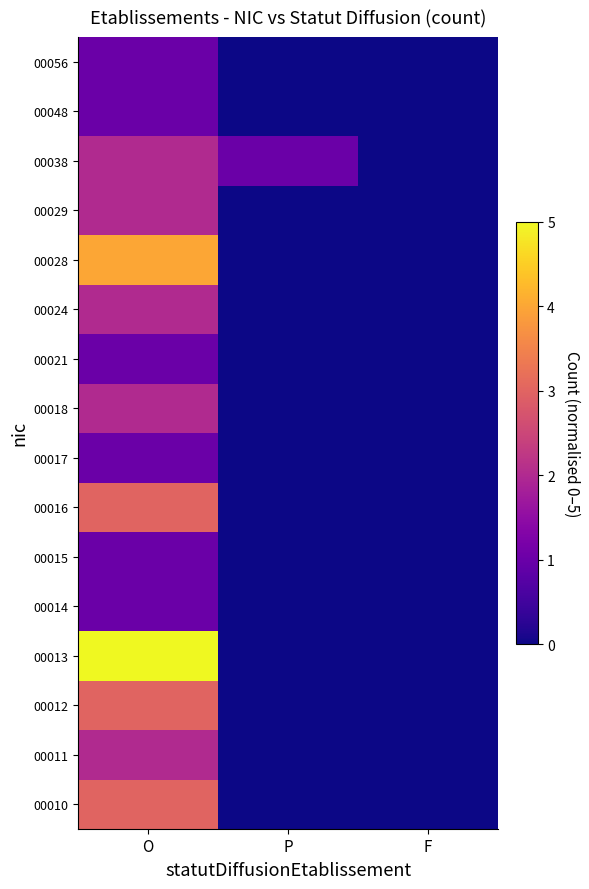

Reading left to right, list all the values displayed in this chart.

00010: O=3	P=0	F=0
00011: O=2	P=0	F=0
00012: O=3	P=0	F=0
00013: O=5	P=0	F=0
00014: O=1	P=0	F=0
00015: O=1	P=0	F=0
00016: O=3	P=0	F=0
00017: O=1	P=0	F=0
00018: O=2	P=0	F=0
00021: O=1	P=0	F=0
00024: O=2	P=0	F=0
00028: O=4	P=0	F=0
00029: O=2	P=0	F=0
00038: O=2	P=1	F=0
00048: O=1	P=0	F=0
00056: O=1	P=0	F=0